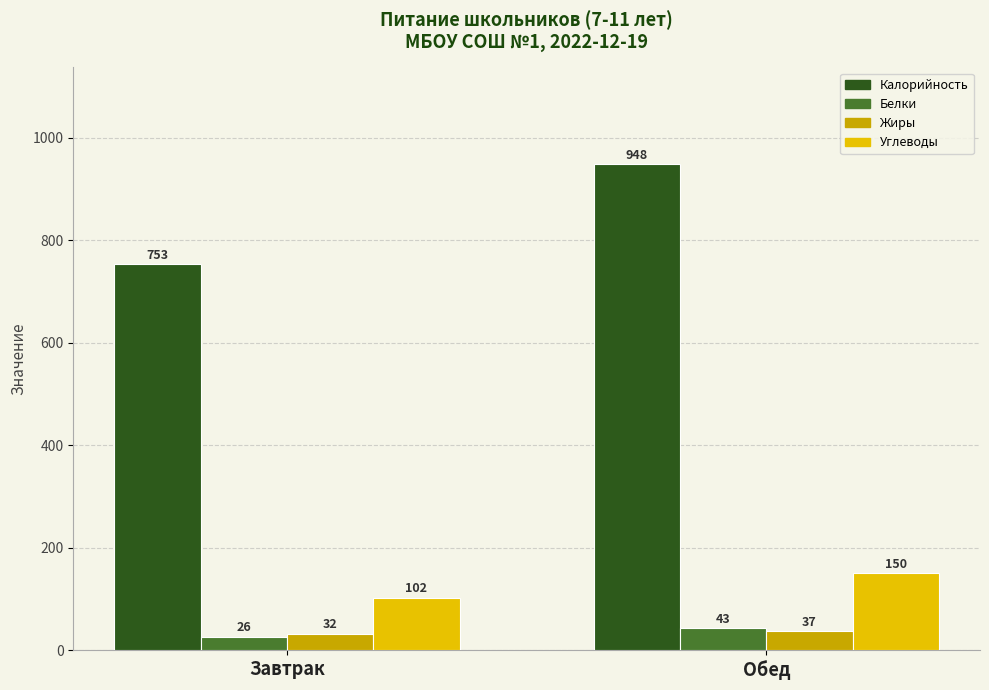

Which category has the lowest value in the Калорийность series?

Завтрак